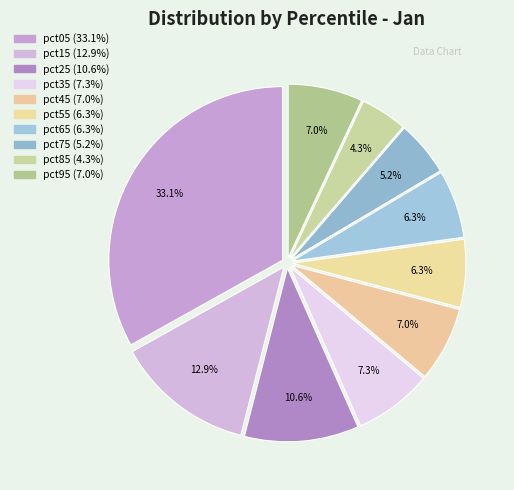

How many slices are in this pie chart?

10